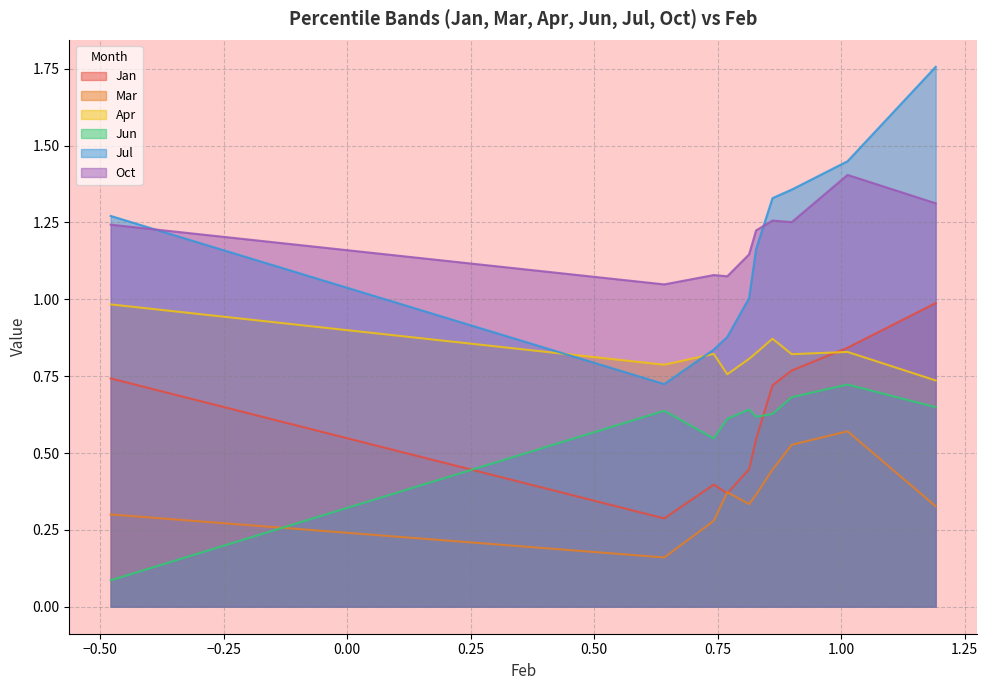

Is the value of Mar at pct75 greater than the value of Oct at pct35?

No